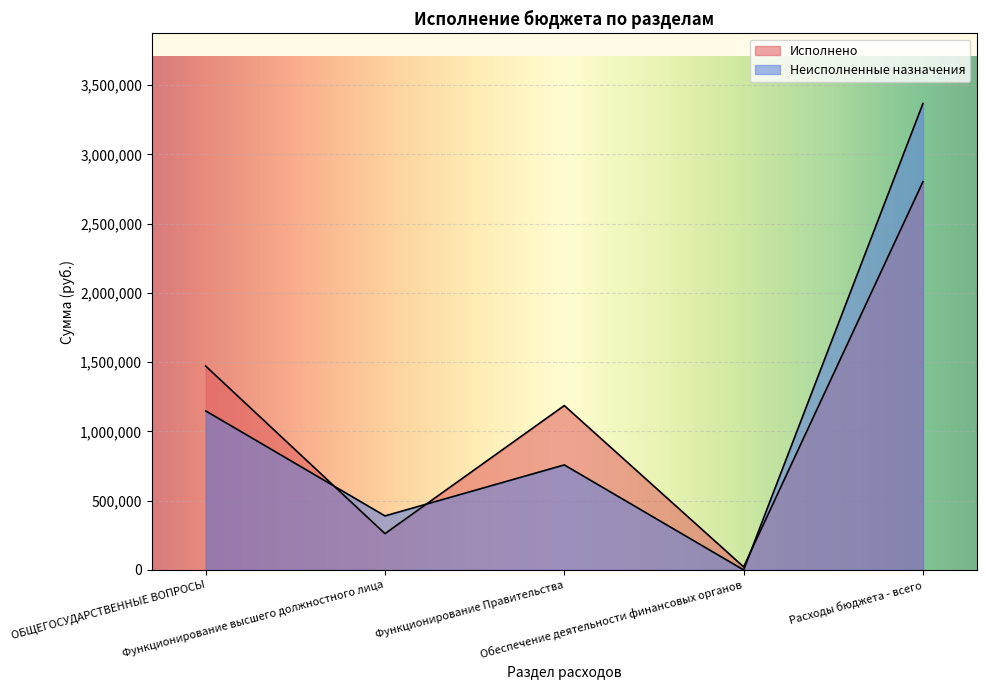

How many values in the Исполнено series exceed 1186392?

3